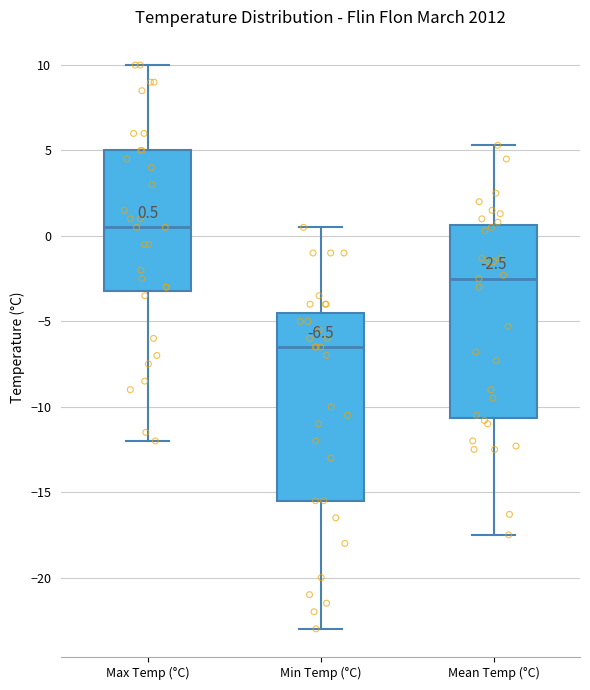

Which box has the lowest median line?

Min Temp (°C)